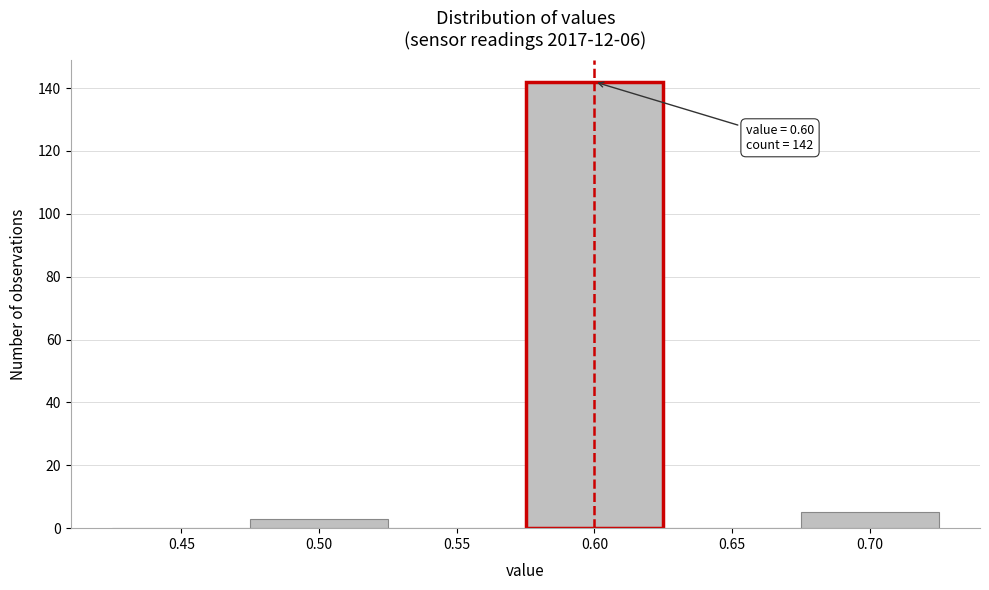

Reading left to right, what are all the values shown in this chart?

0.45=0	0.50=3	0.55=0	0.60=142	0.65=0	0.70=5